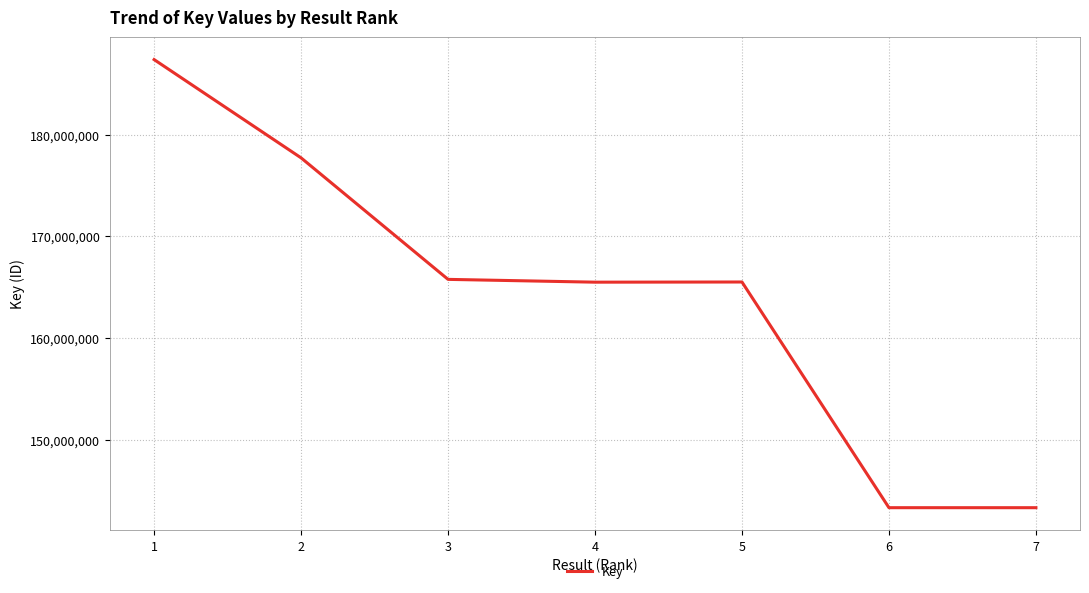

What is the maximum value shown in the chart?

187376679